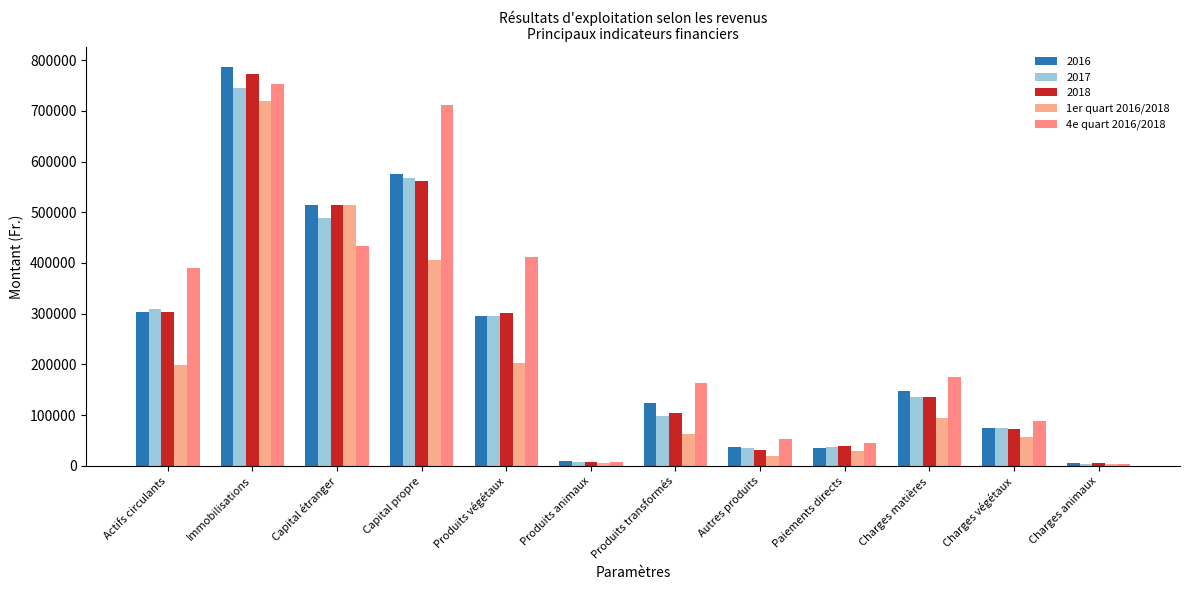

How many data points does each series have?

12